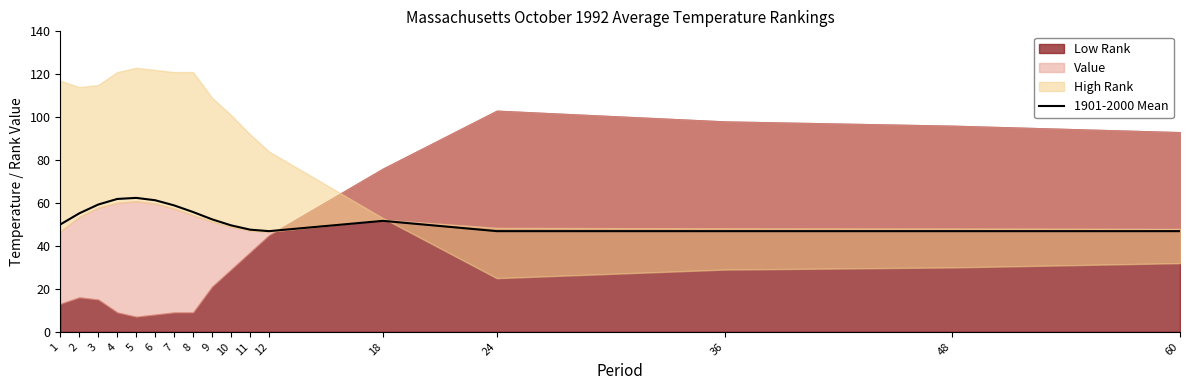

What is the maximum value for 1901-2000 Mean?

62.4